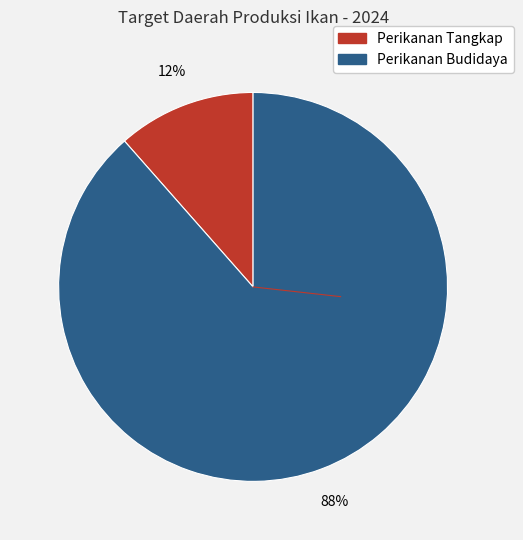

To the nearest percent, what percentage of the pie is Perikanan Budidaya?

88%